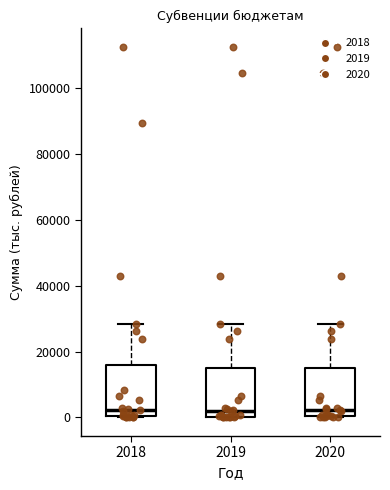

Reading left to right, read every box against the y-axis: the position of its median line, the range the box covers, and the ends of its whiskers. The values are not printed on the chart, so give them approximately, as read against the axis.

2018: median 2000, box 0 to 16000, whiskers 0 to 28000
2019: median 2000, box 0 to 16000, whiskers 0 to 28000
2020: median 2000, box 0 to 16000, whiskers 0 to 28000